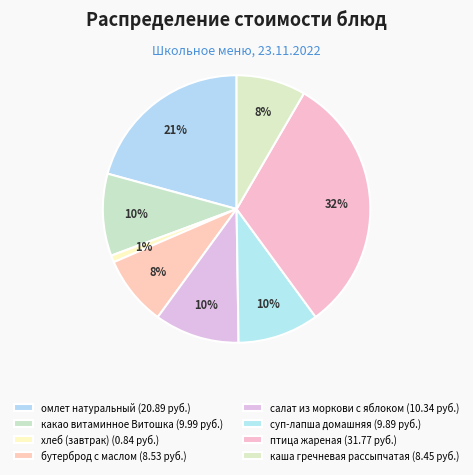

How many segments does this pie chart have?

8